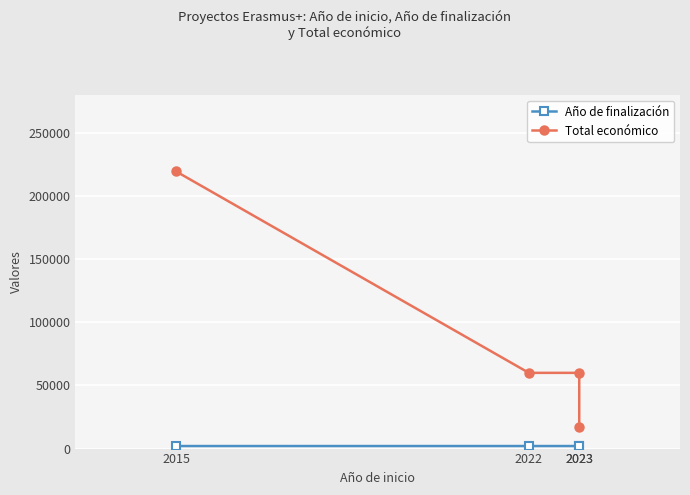

Where is Año de finalización nearest to the value 2020?

2015